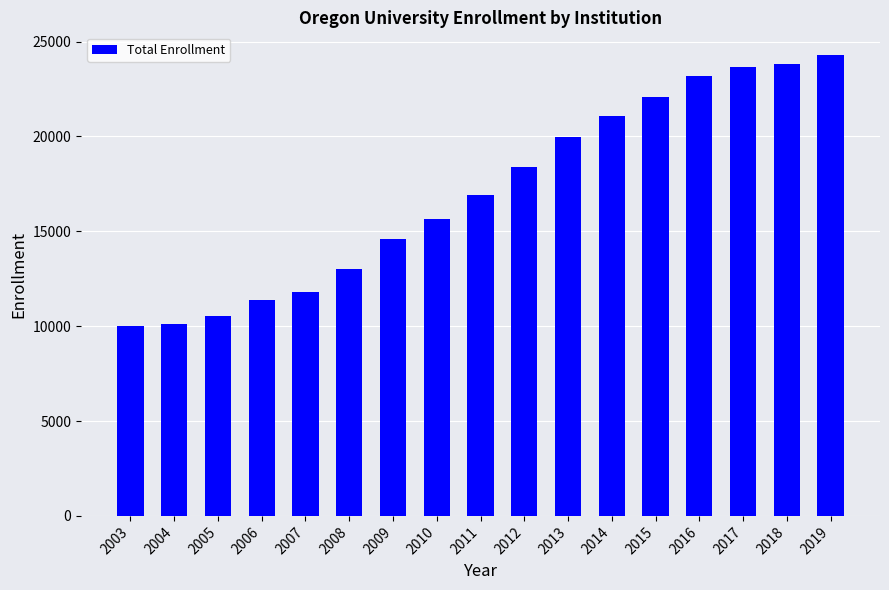

Does the chart contain stacked bars?

No